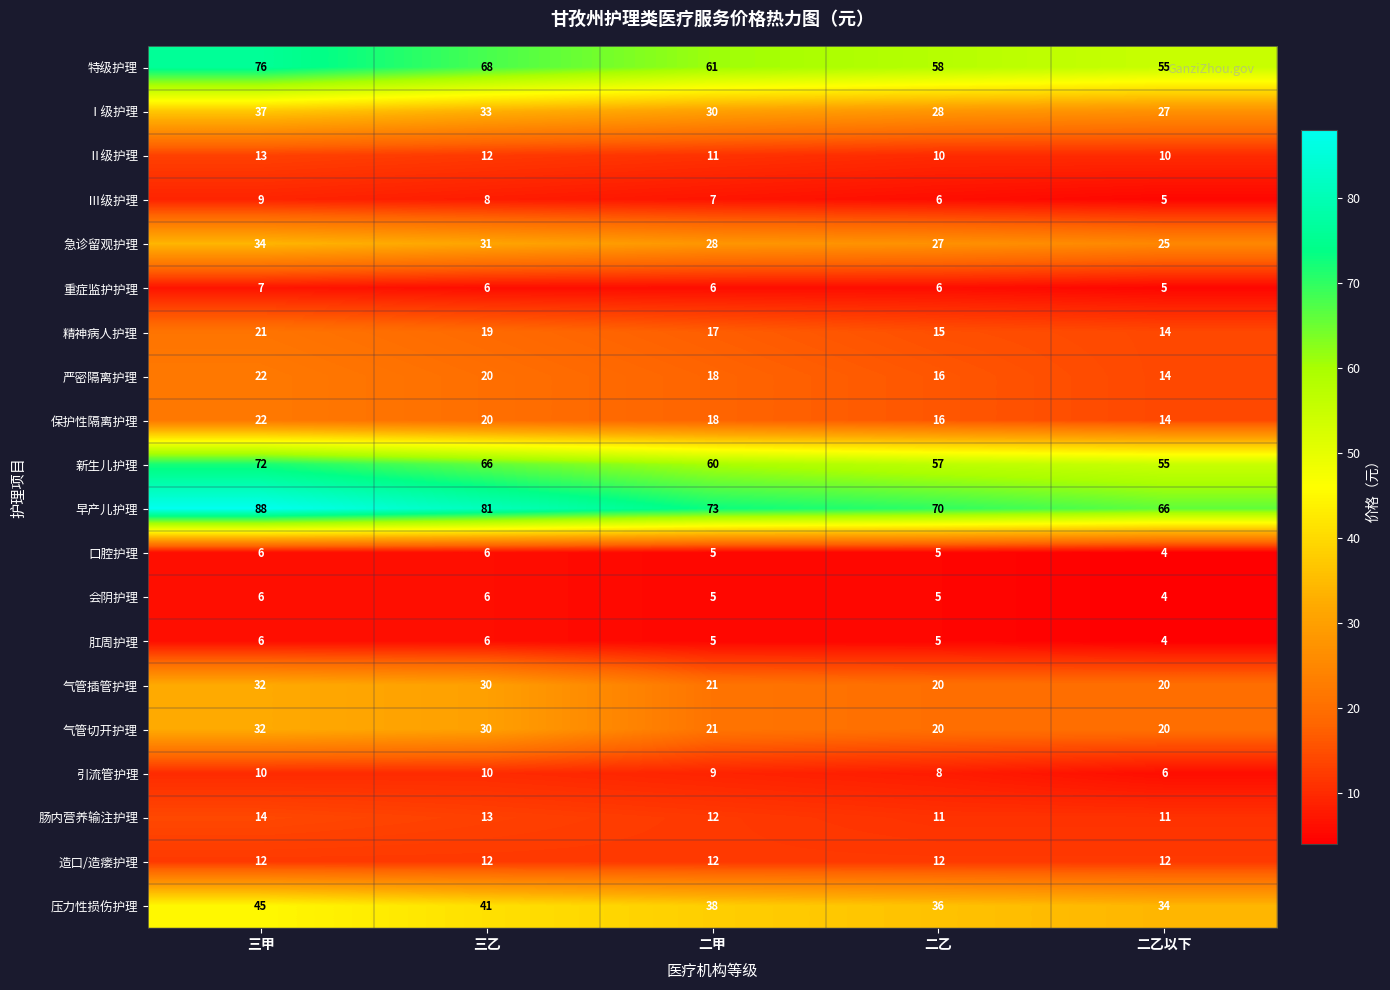

What value does the Ⅲ级护理 series have at 二乙以下?

5